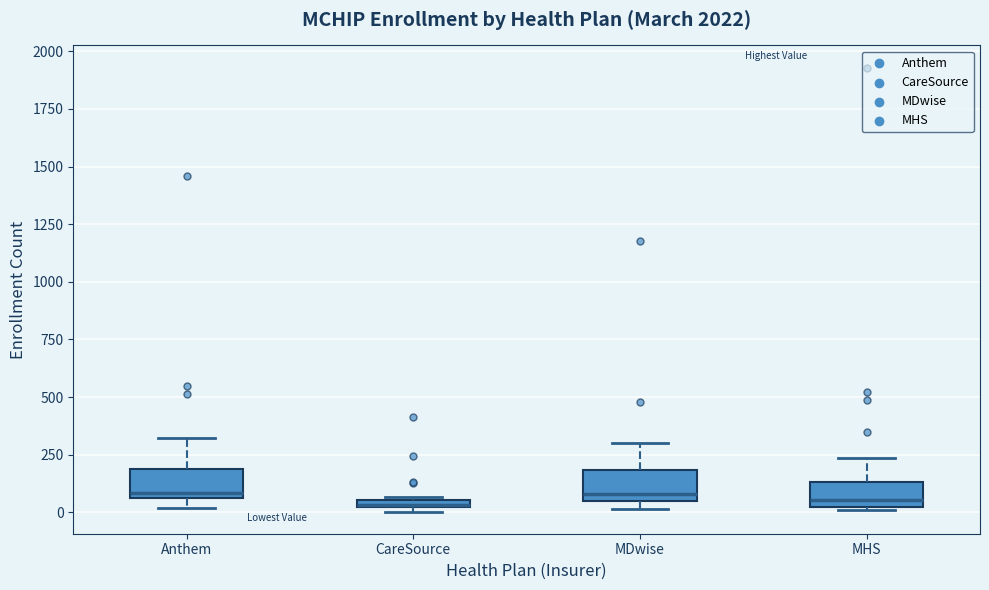

Where does the upper whisker of the box for Anthem end on the y-axis? The values are not printed on the chart, so give them approximately, as read against the axis.

300